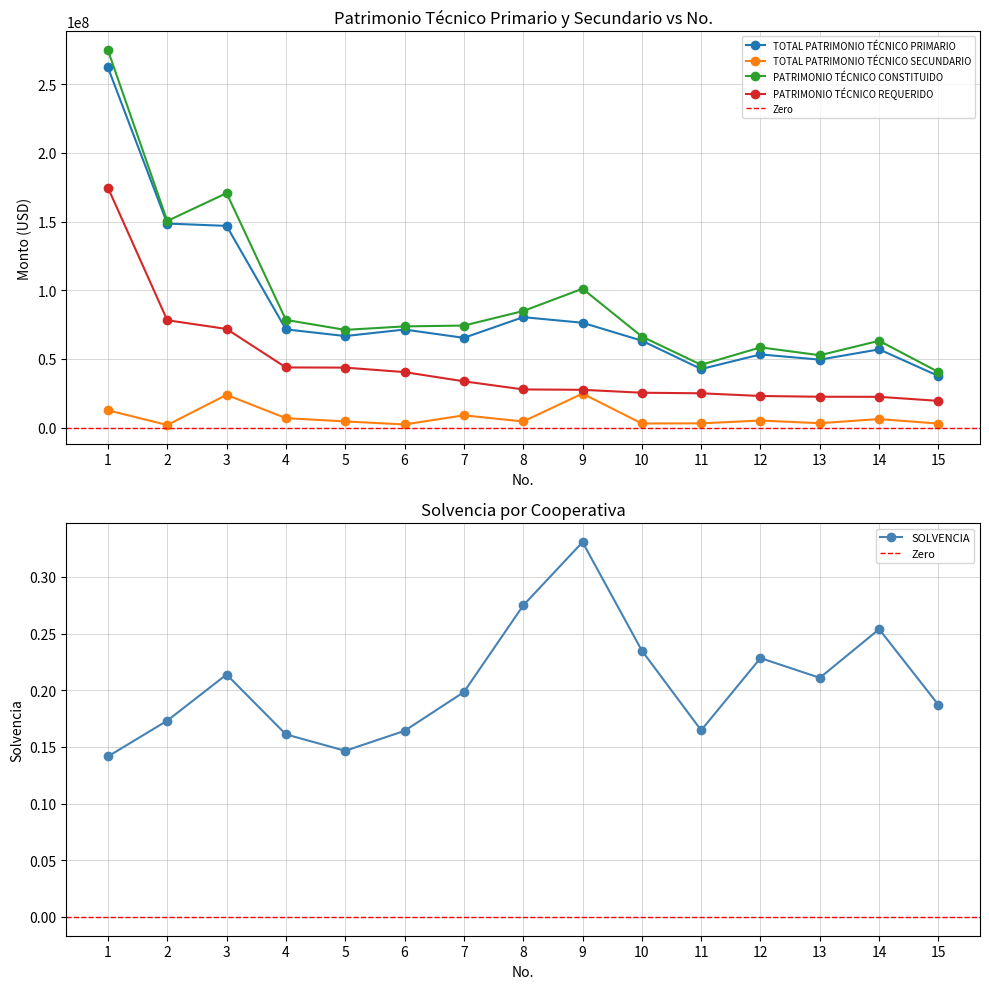

What is the value of the SOLVENCIA point at the 8th from the left?

0.3